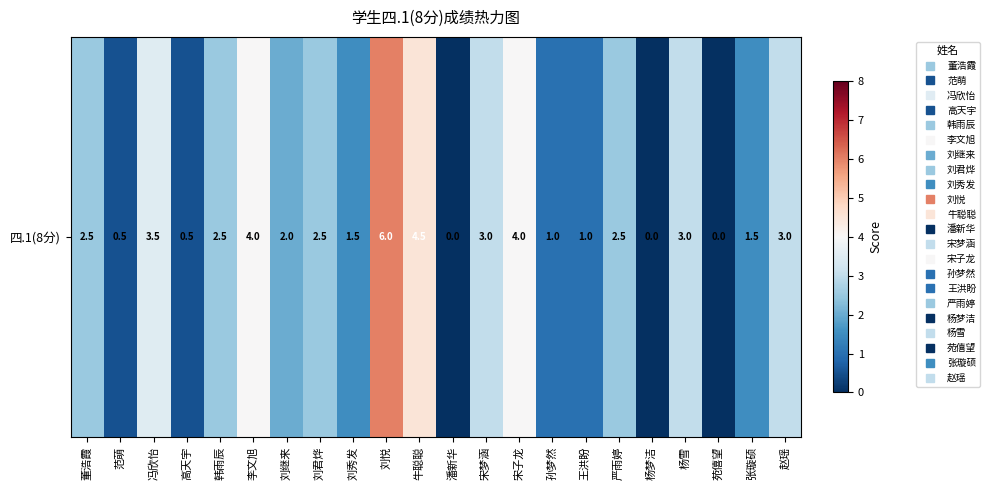

What is the greatest value displayed?

6.0